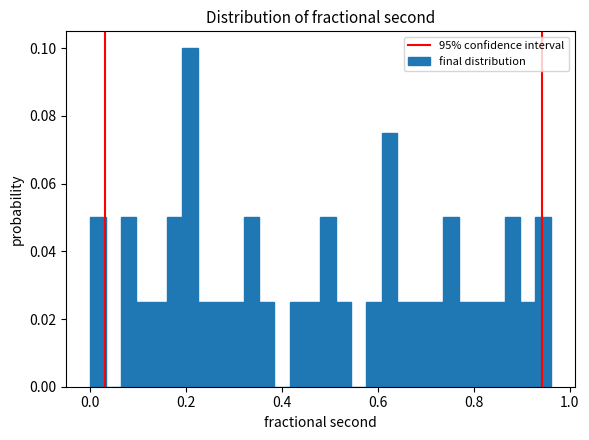

Around what value on the x-axis is the tallest bar? Give the approximate position of its centre, as read against the axis.

0.20